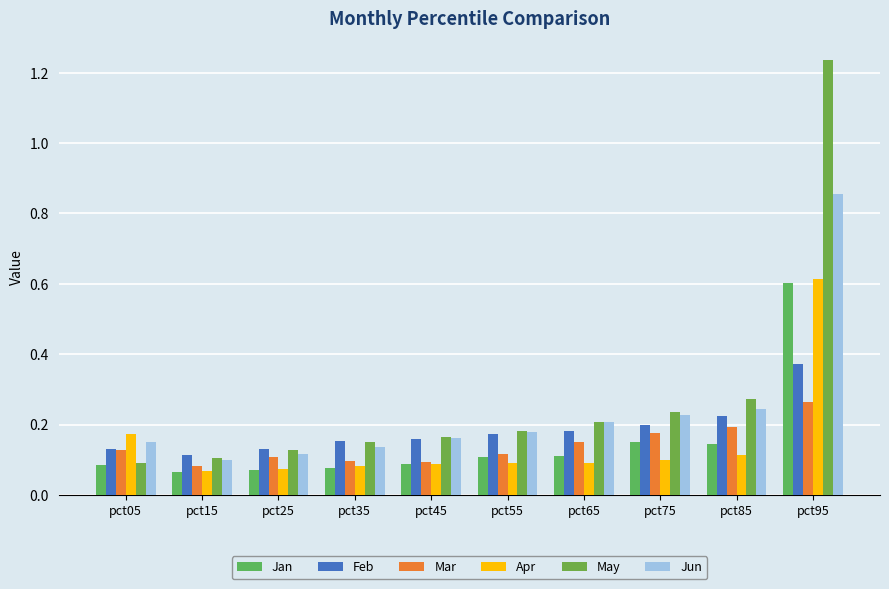

Reading left to right, extract all data points from this chart.

Jan: pct05=0.1	pct15=0.1	pct25=0.1	pct35=0.1	pct45=0.1	pct55=0.1	pct65=0.1	pct75=0.2	pct85=0.1	pct95=0.6
Feb: pct05=0.1	pct15=0.1	pct25=0.1	pct35=0.2	pct45=0.2	pct55=0.2	pct65=0.2	pct75=0.2	pct85=0.2	pct95=0.4
Mar: pct05=0.1	pct15=0.1	pct25=0.1	pct35=0.1	pct45=0.1	pct55=0.1	pct65=0.1	pct75=0.2	pct85=0.2	pct95=0.3
Apr: pct05=0.2	pct15=0.1	pct25=0.1	pct35=0.1	pct45=0.1	pct55=0.1	pct65=0.1	pct75=0.1	pct85=0.1	pct95=0.6
May: pct05=0.1	pct15=0.1	pct25=0.1	pct35=0.2	pct45=0.2	pct55=0.2	pct65=0.2	pct75=0.2	pct85=0.3	pct95=1.2
Jun: pct05=0.1	pct15=0.1	pct25=0.1	pct35=0.1	pct45=0.2	pct55=0.2	pct65=0.2	pct75=0.2	pct85=0.2	pct95=0.9